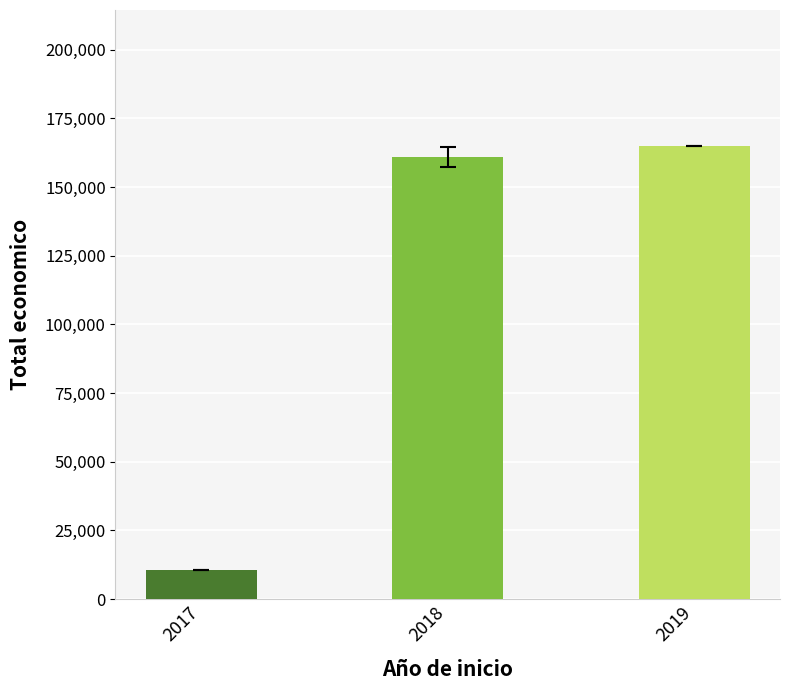

Reading right to left, transcribe all the data shown in this chart.

165000	161050	10480